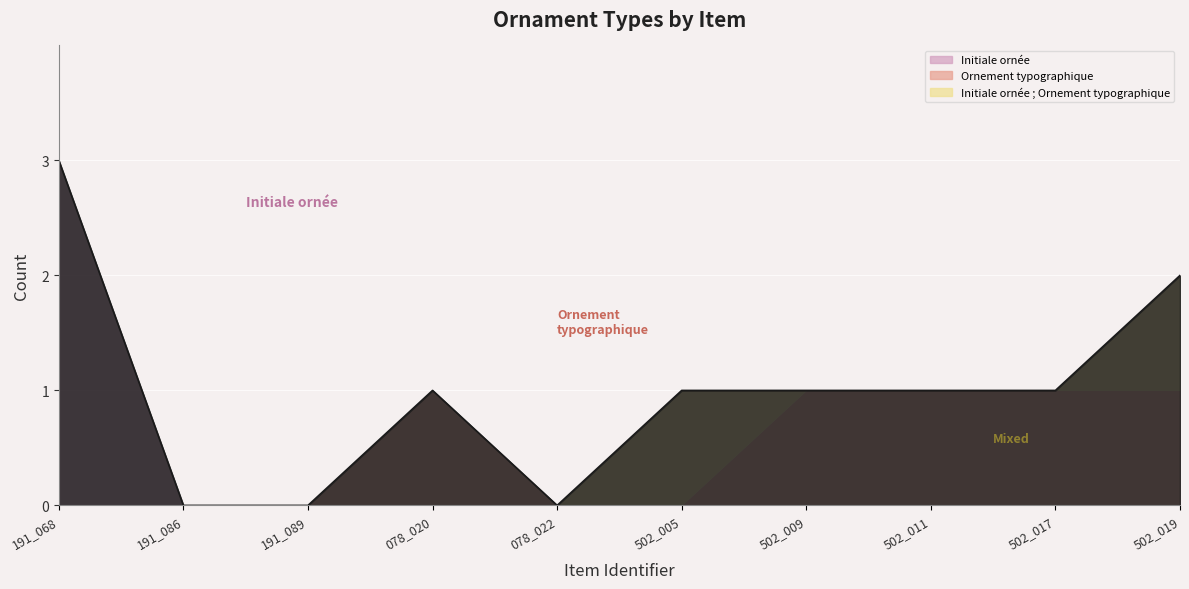

What is the difference between the maximum and second lowest values in the Initiale ornée series?

3